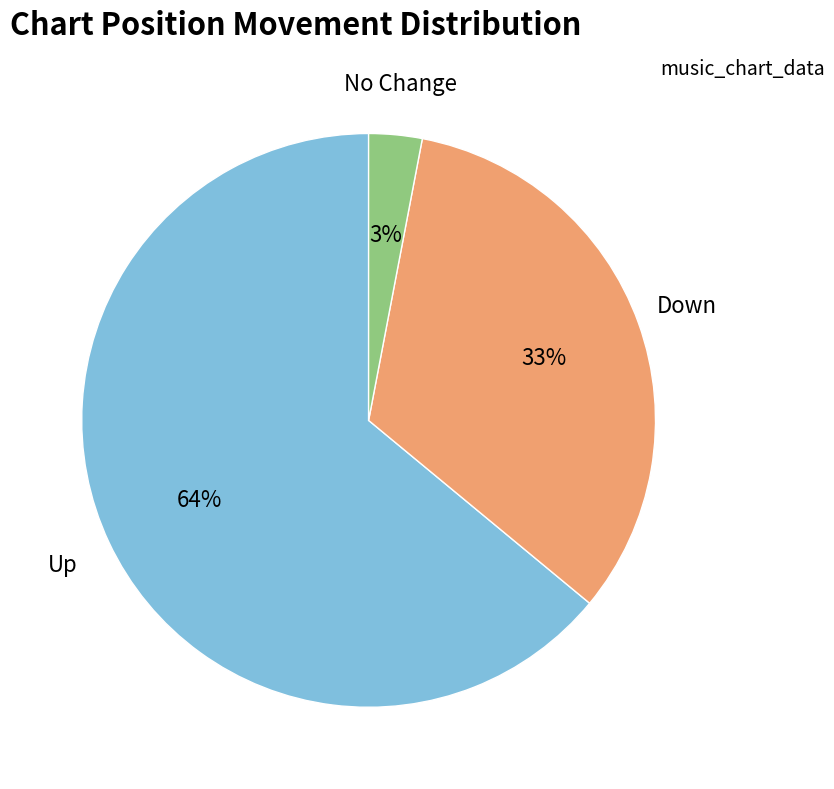

To the nearest percent, what is the average slice percentage?

33%